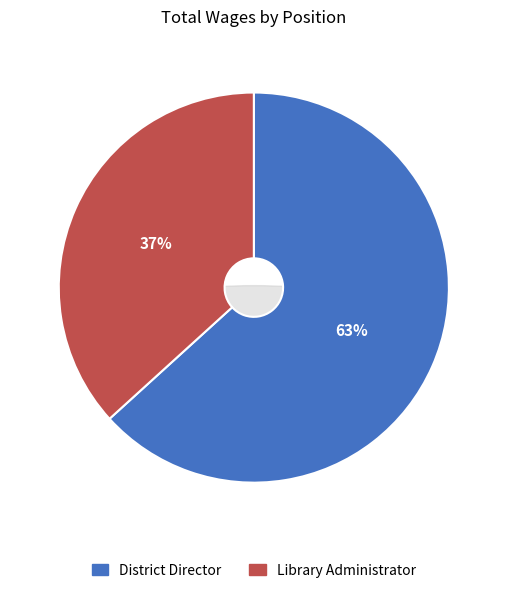

To the nearest percent, what percentage of the pie is Library Administrator?

37%